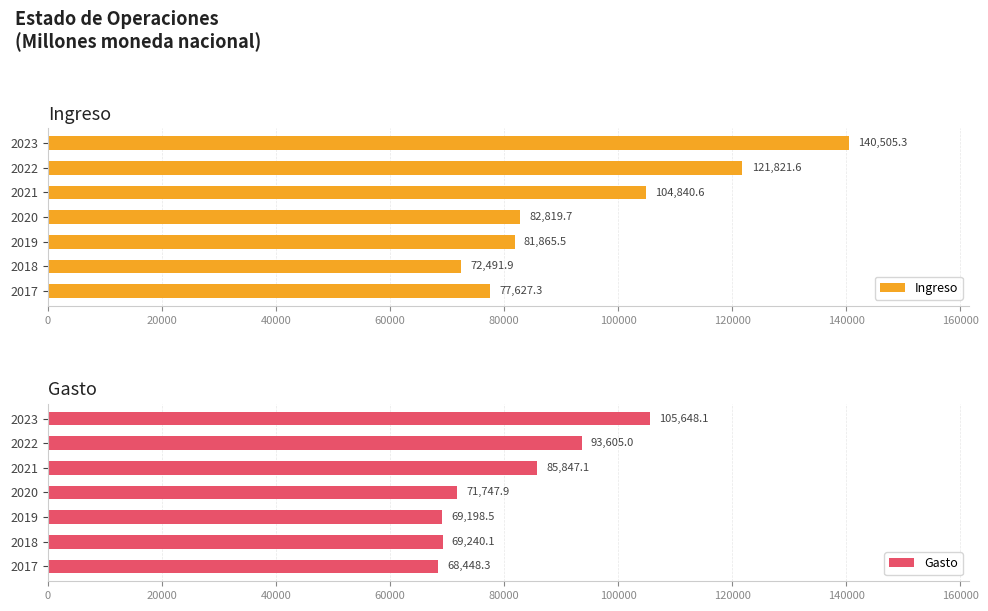

Is it true that Ingreso equals 72491.9 at 2018?

True